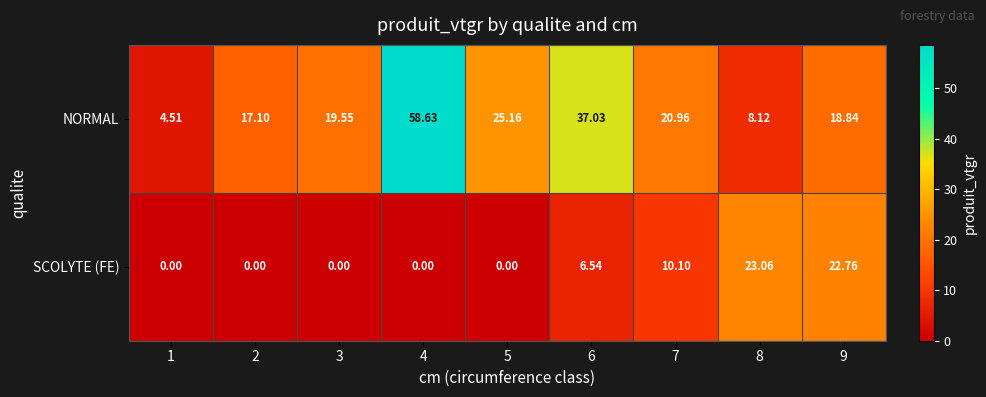

Which series has the largest range (max minus min)?

NORMAL